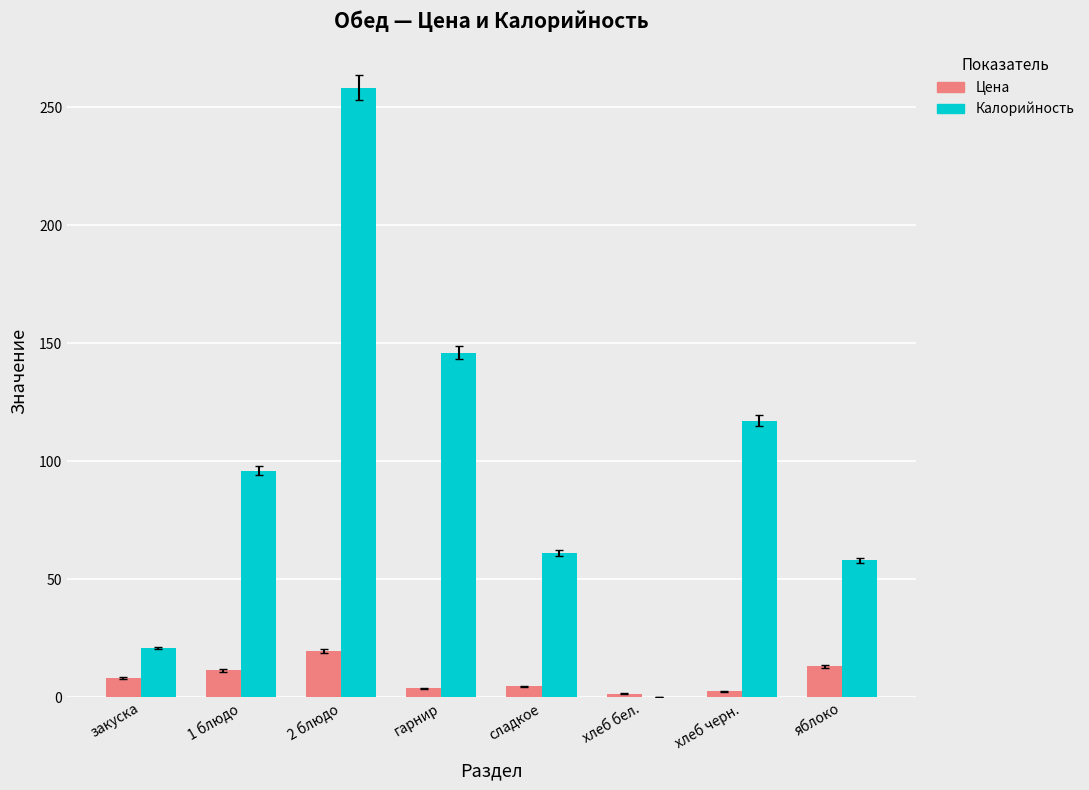

Read the Цена value at яблоко.

13.0